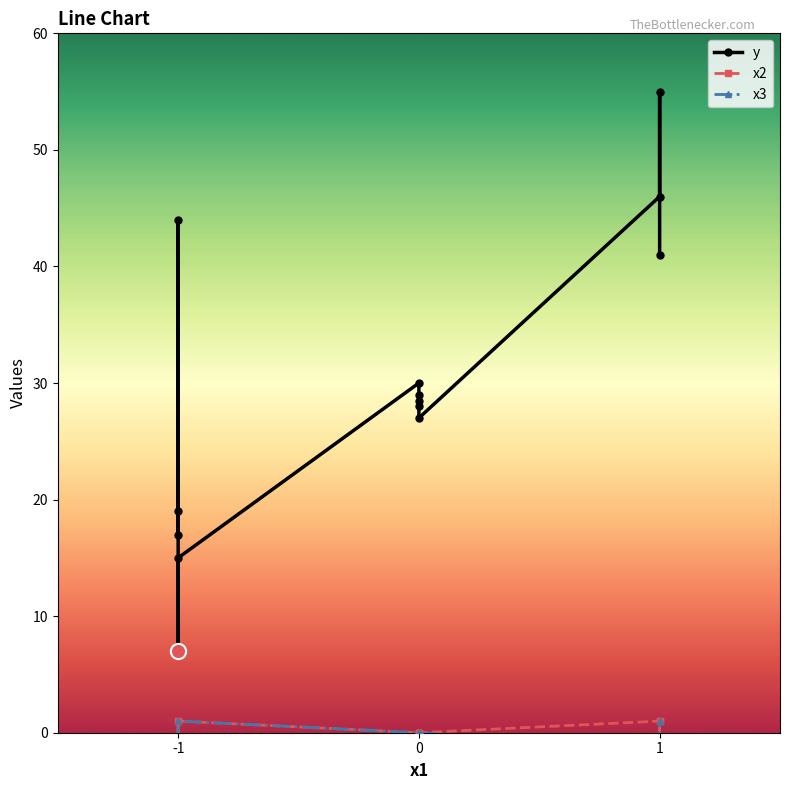

Which series contains the lowest Y value?

x2